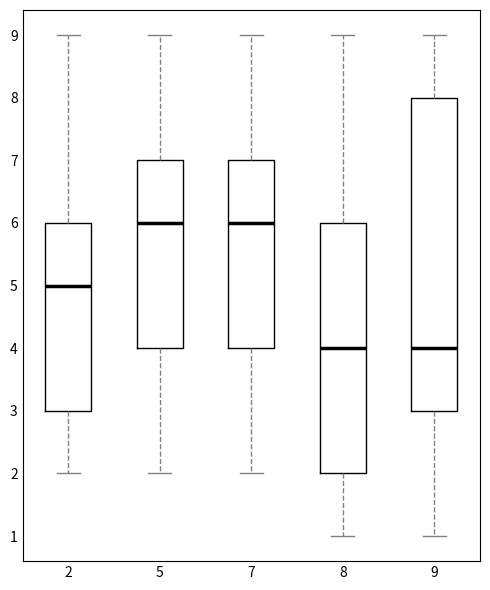

Reading left to right, read every box against the y-axis: the position of its median line, the range the box covers, and the ends of its whiskers. The values are not printed on the chart, so give them approximately, as read against the axis.

2: median 5, box 3 to 6, whiskers 2 to 9
5: median 6, box 4 to 7, whiskers 2 to 9
7: median 6, box 4 to 7, whiskers 2 to 9
8: median 4, box 2 to 6, whiskers 1 to 9
9: median 4, box 3 to 8, whiskers 1 to 9